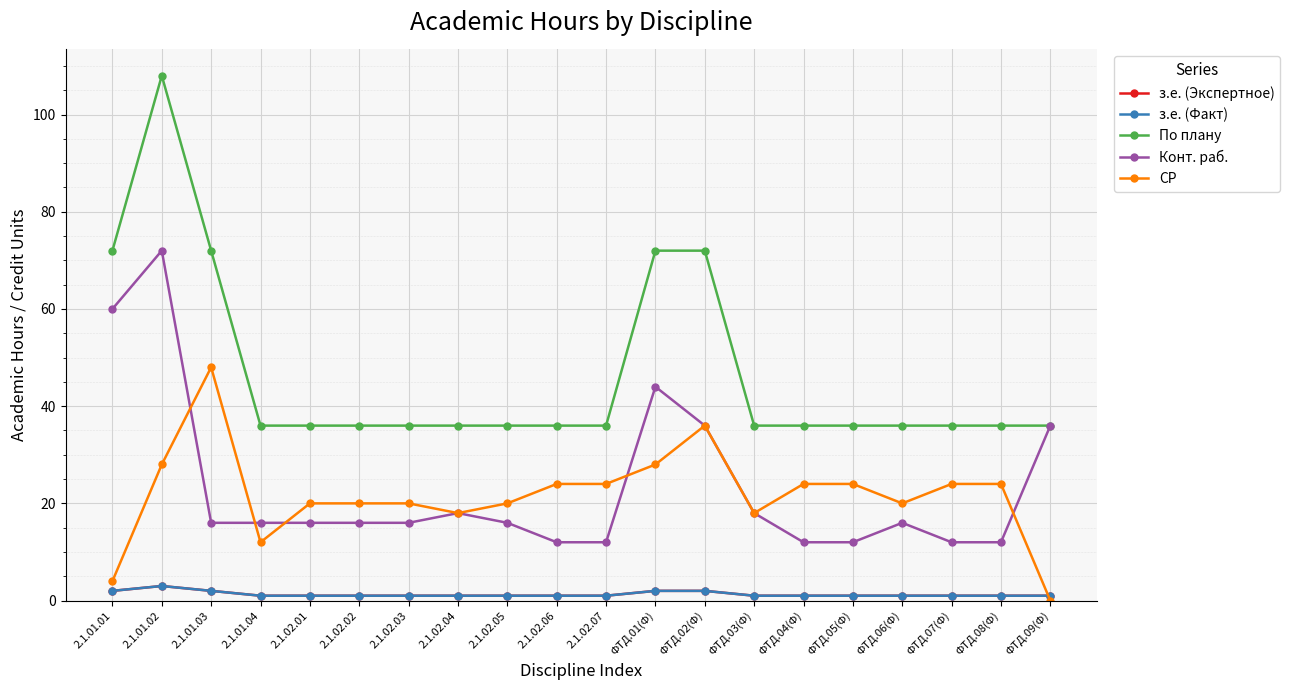

List the labels in order of з.е. (Экспертное) value, largest first.

2.1.01.02, 2.1.01.01, 2.1.01.03, ФТД.01(Ф), ФТД.02(Ф), 2.1.01.04, 2.1.02.01, 2.1.02.02, 2.1.02.03, 2.1.02.04, 2.1.02.05, 2.1.02.06, 2.1.02.07, ФТД.03(Ф), ФТД.04(Ф), ФТД.05(Ф), ФТД.06(Ф), ФТД.07(Ф), ФТД.08(Ф), ФТД.09(Ф)